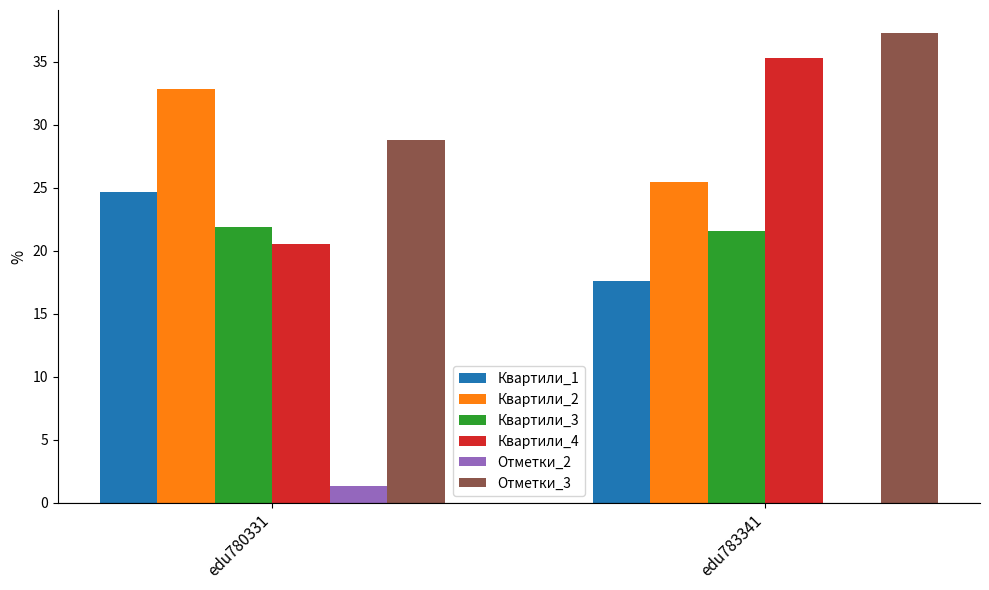

Is it true that Квартили_4 equals 51.2 at edu783341?

False